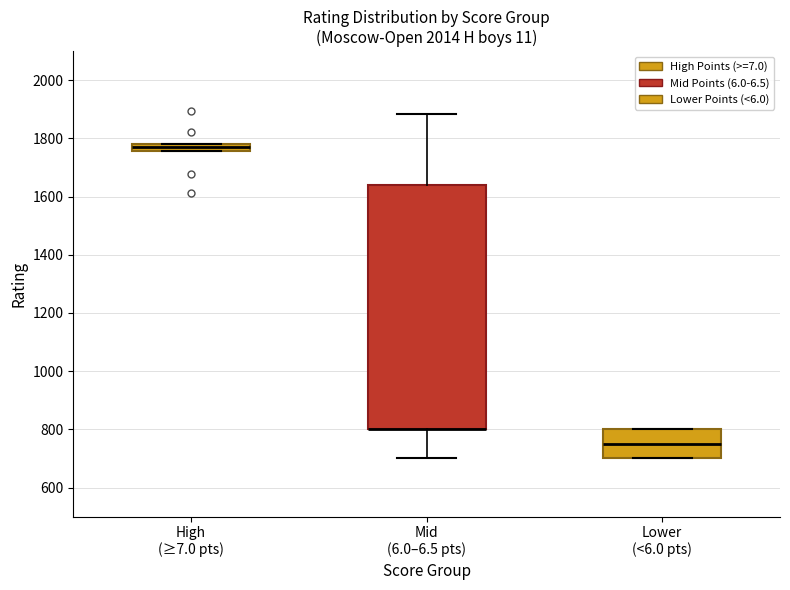

Where is the lower edge of the box for High (≥7.0 pts) on the y-axis? The values are not printed on the chart, so give them approximately, as read against the axis.

1760